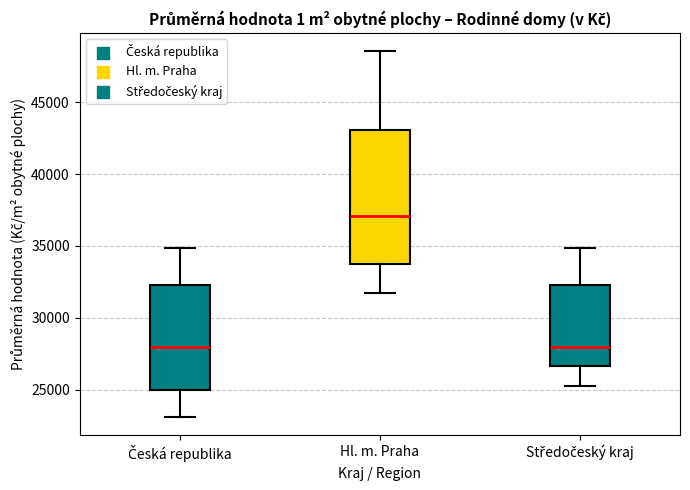

Which box has the highest median line?

Hl. m. Praha